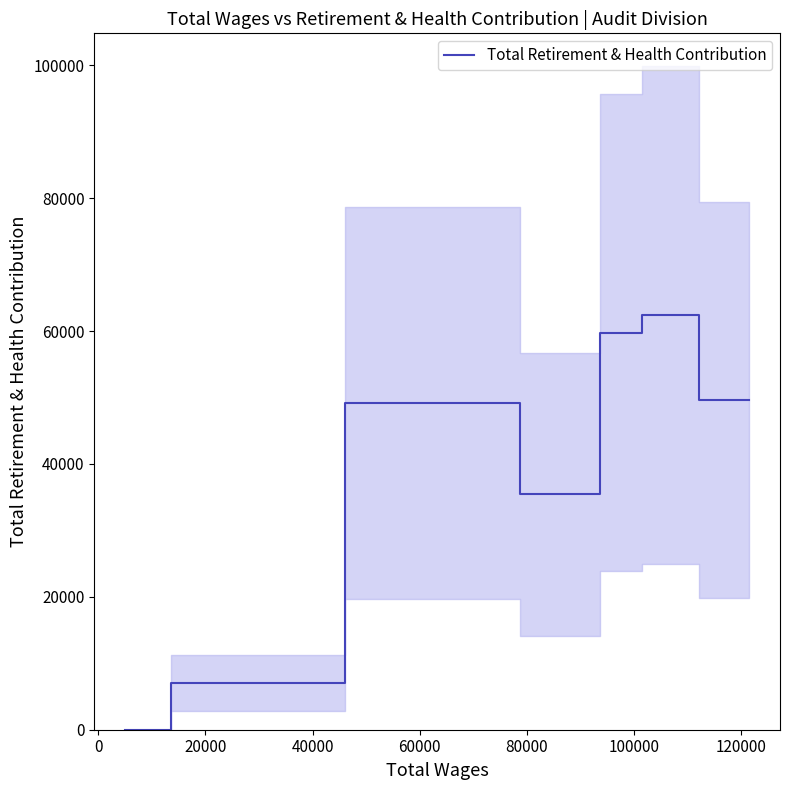

Reading left to right, transcribe all the data shown in this chart.

0	7009	49202	35456	59775	62398	49692